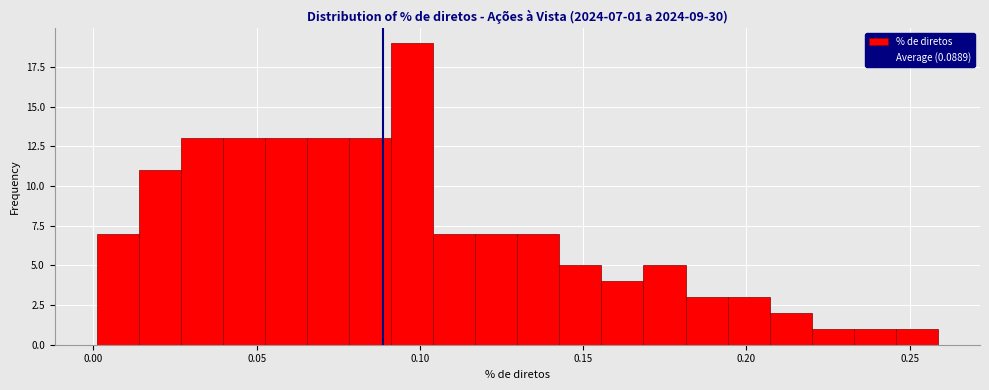

Read against the x-axis, roughly where is the centre of the tallest bar?

0.100